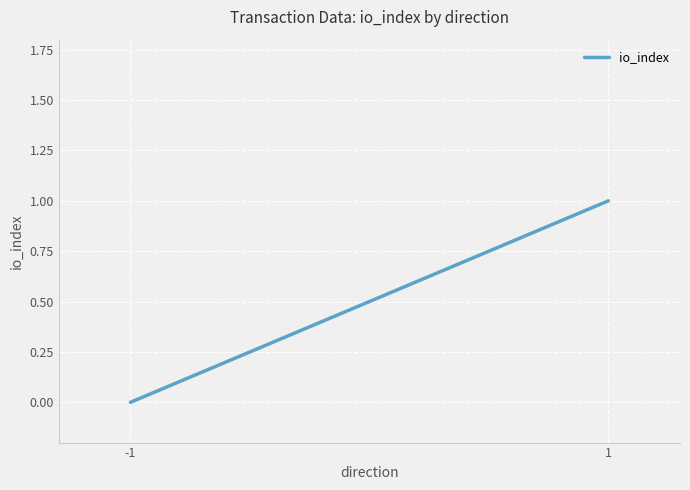

What is the difference between the maximum and minimum values?

1